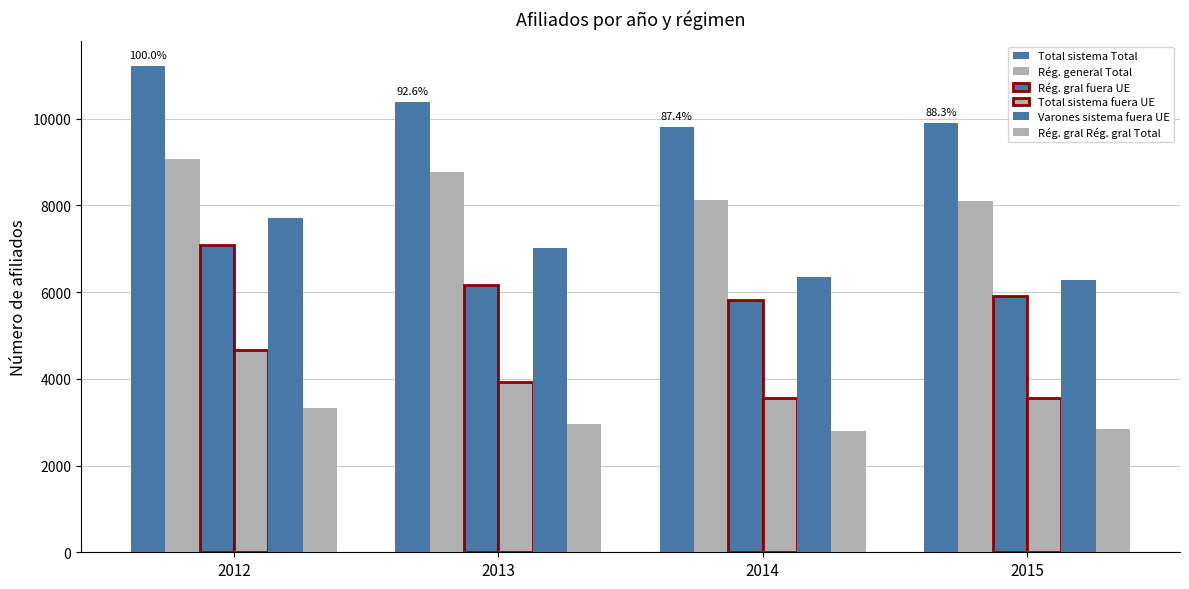

Reading left to right, transcribe all the data shown in this chart.

Total - Total sistema - Total - Afiliados: 2012=11221	2013=10390	2014=9812	2015=9906
Total - Total Regimen general - Total - Afiliados: 2012=9075	2013=8770	2014=8113	2015=8104
Total - Total Regimen general - Regimen general - Total - Afiliados: 2012=7095	2013=6158	2014=5820	2015=5908
Total - Total Regimen general - Regimen general - Paises fuera UE - Afiliados: 2012=4653	2013=3935	2014=3561	2015=3555
Total - Total sistema - Paises fuera UE - Afiliados: 2012=7708	2013=7006	2014=6339	2015=6267
Varones - Total sistema - Paises fuera UE - Afiliados: 2012=3334	2013=2966	2014=2803	2015=2836